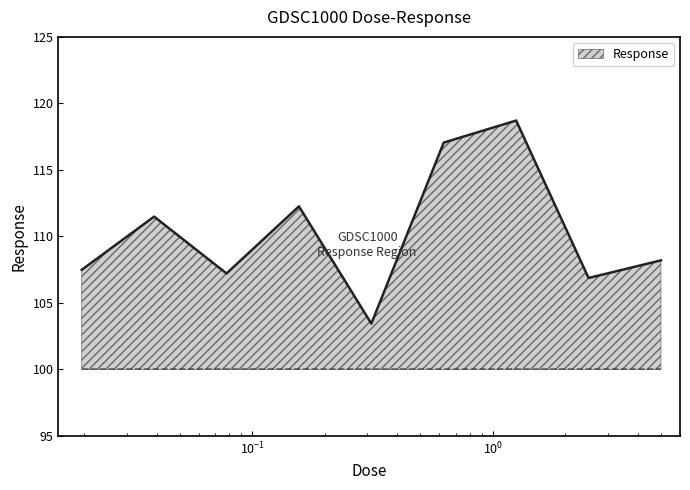

What is the difference between the maximum and minimum values?

15.3